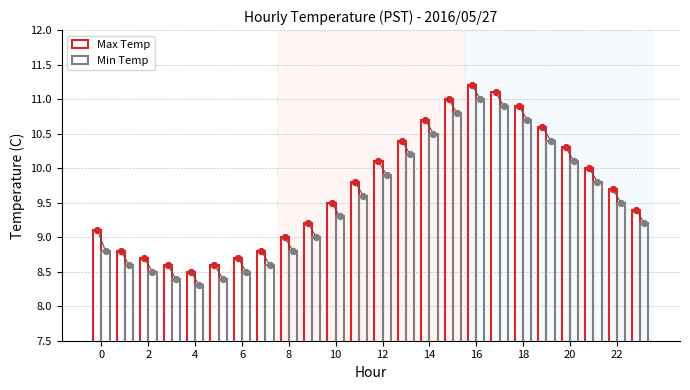

Which series contains the lowest Y value?

Min Temp